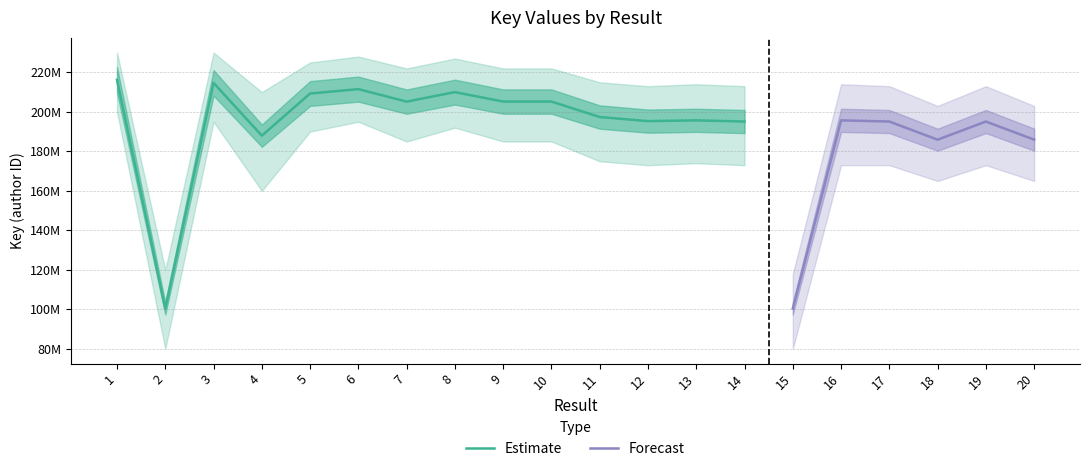

How many data points are above 195713163?

9